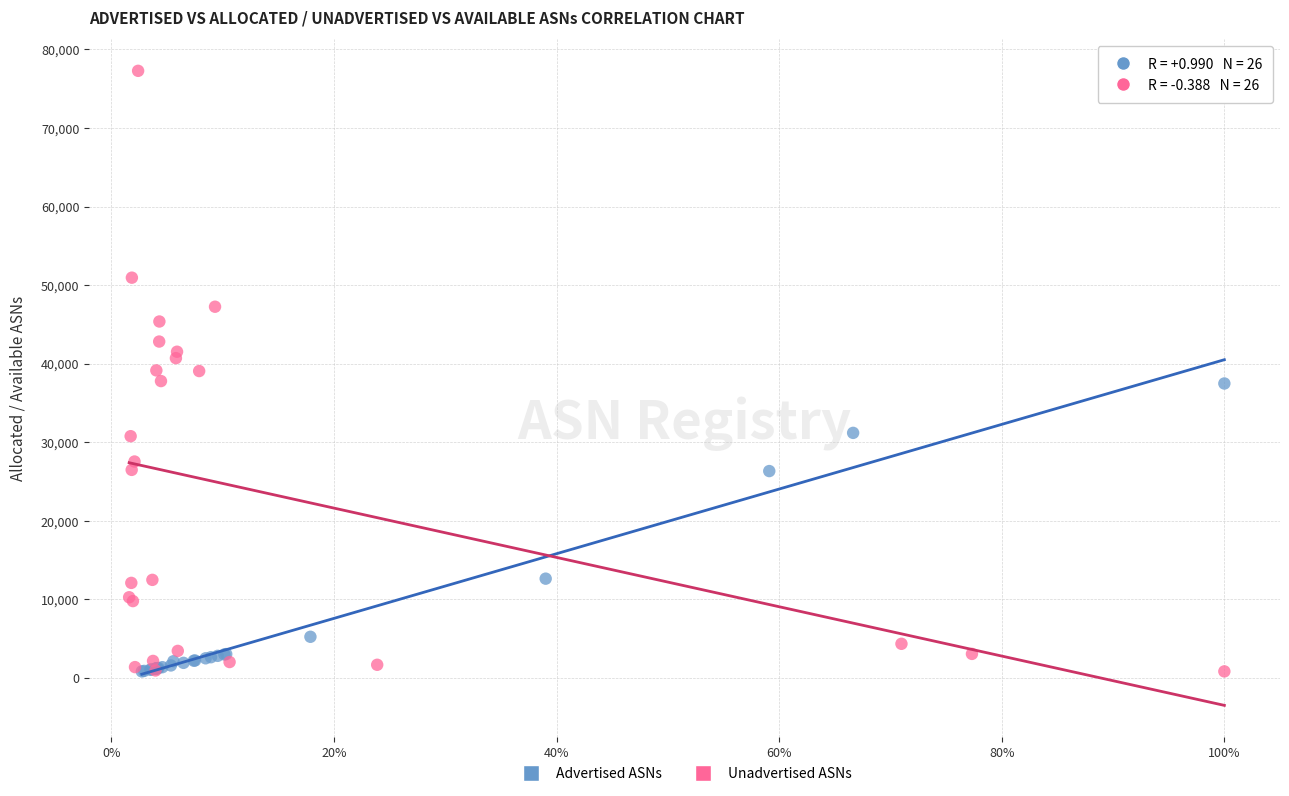

Which series contains the highest Y value?

Unadvertised ASNs